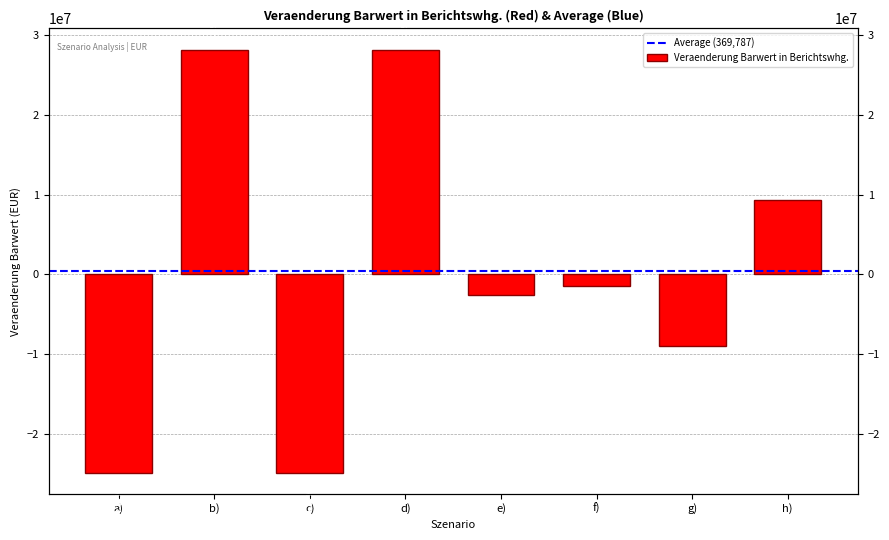

What is the sum of the values at f) and a)?

-26263825.3